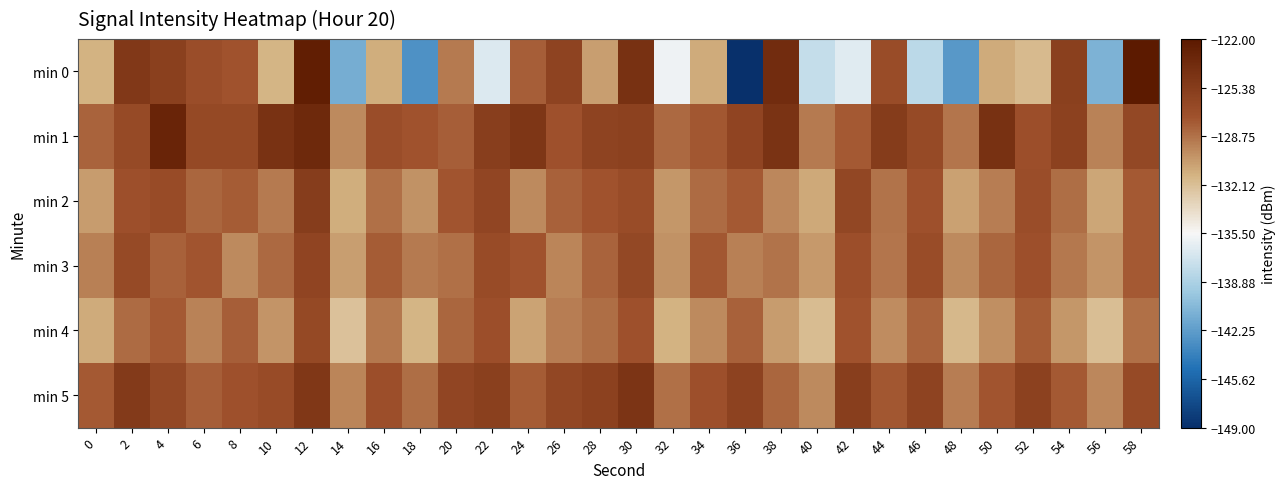

Which series has the largest range (max minus min)?

min 0